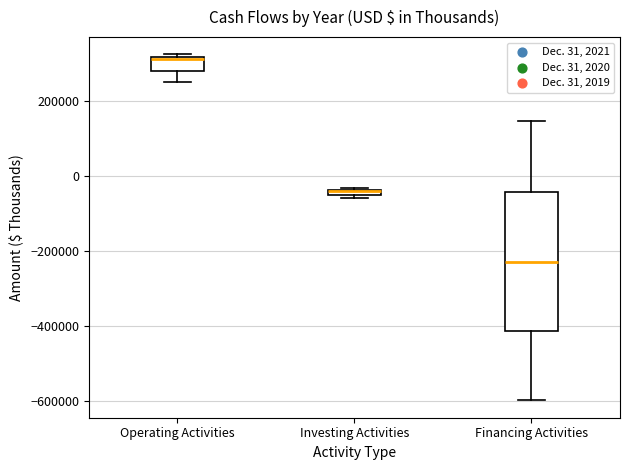

Where is the upper edge of the box for Investing Activities on the y-axis? The values are not printed on the chart, so give them approximately, as read against the axis.

-40000